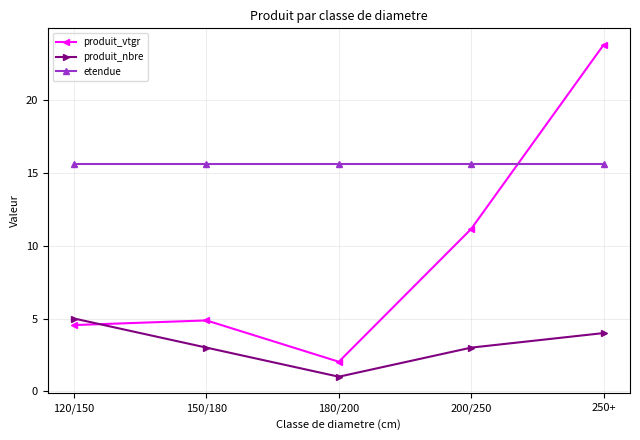

Is the value of etendue at 180/200 greater than the value of produit_vtgr at 250+?

No